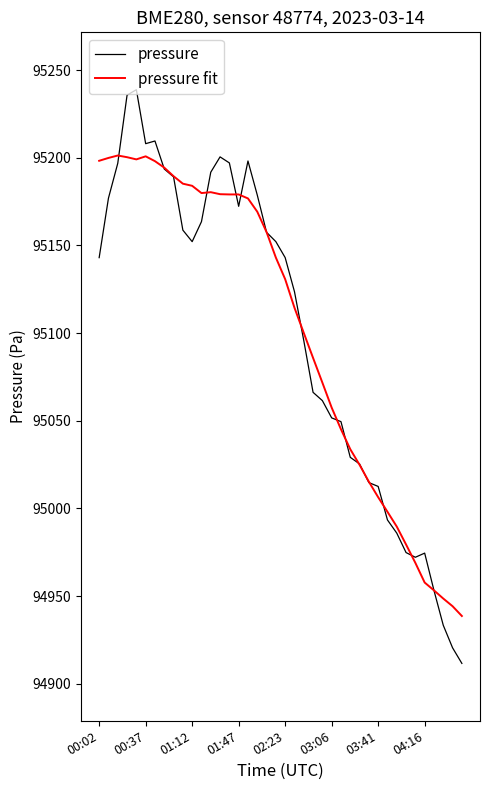

Rank the series by their maximum value, from lowest to highest.

pressure fit, pressure